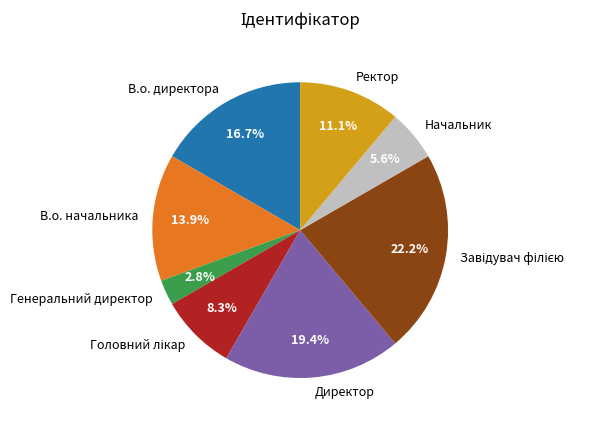

Does any single category account for the majority?

No